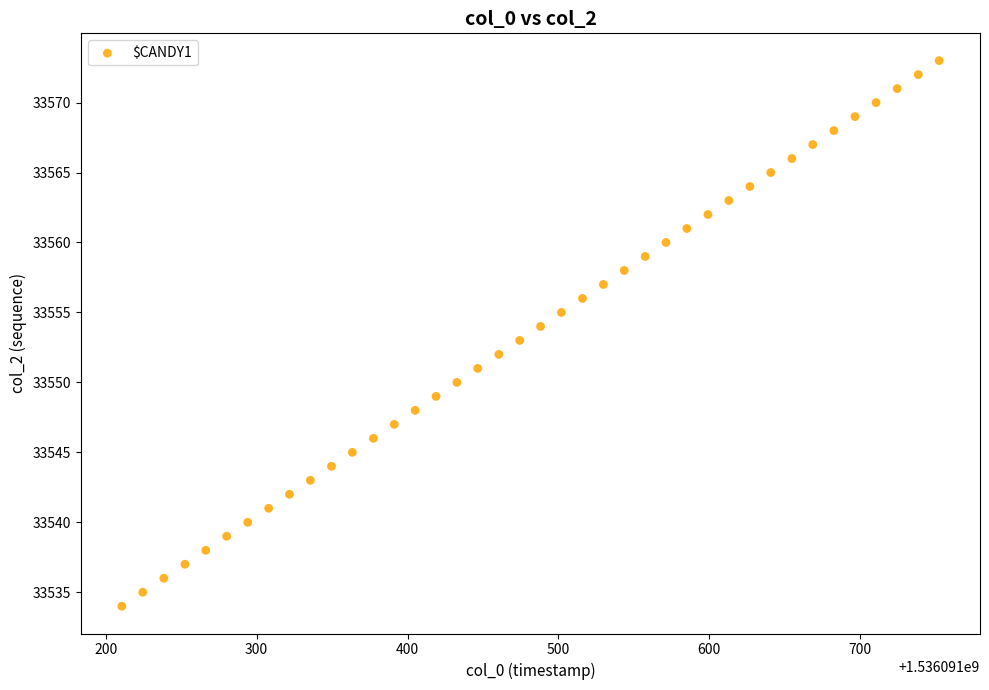

What is the range of Y values (max minus min)?

39